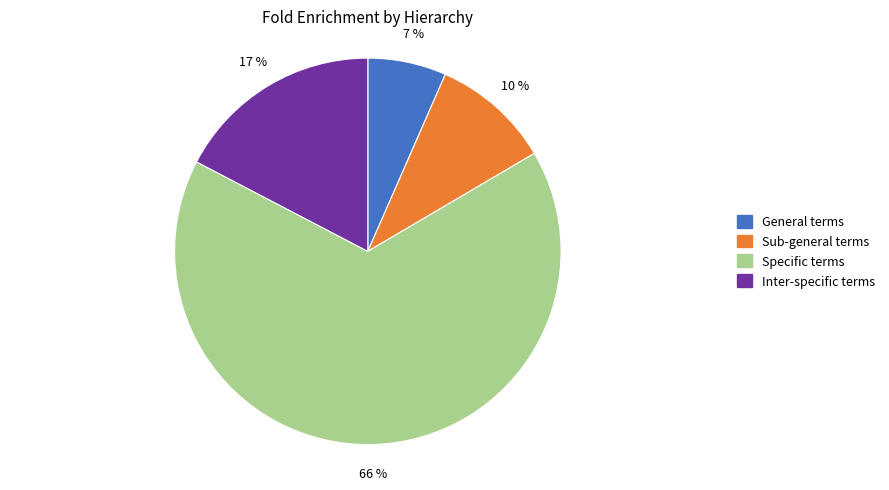

To the nearest percent, what percentage of the pie is Inter-specific terms?

17%